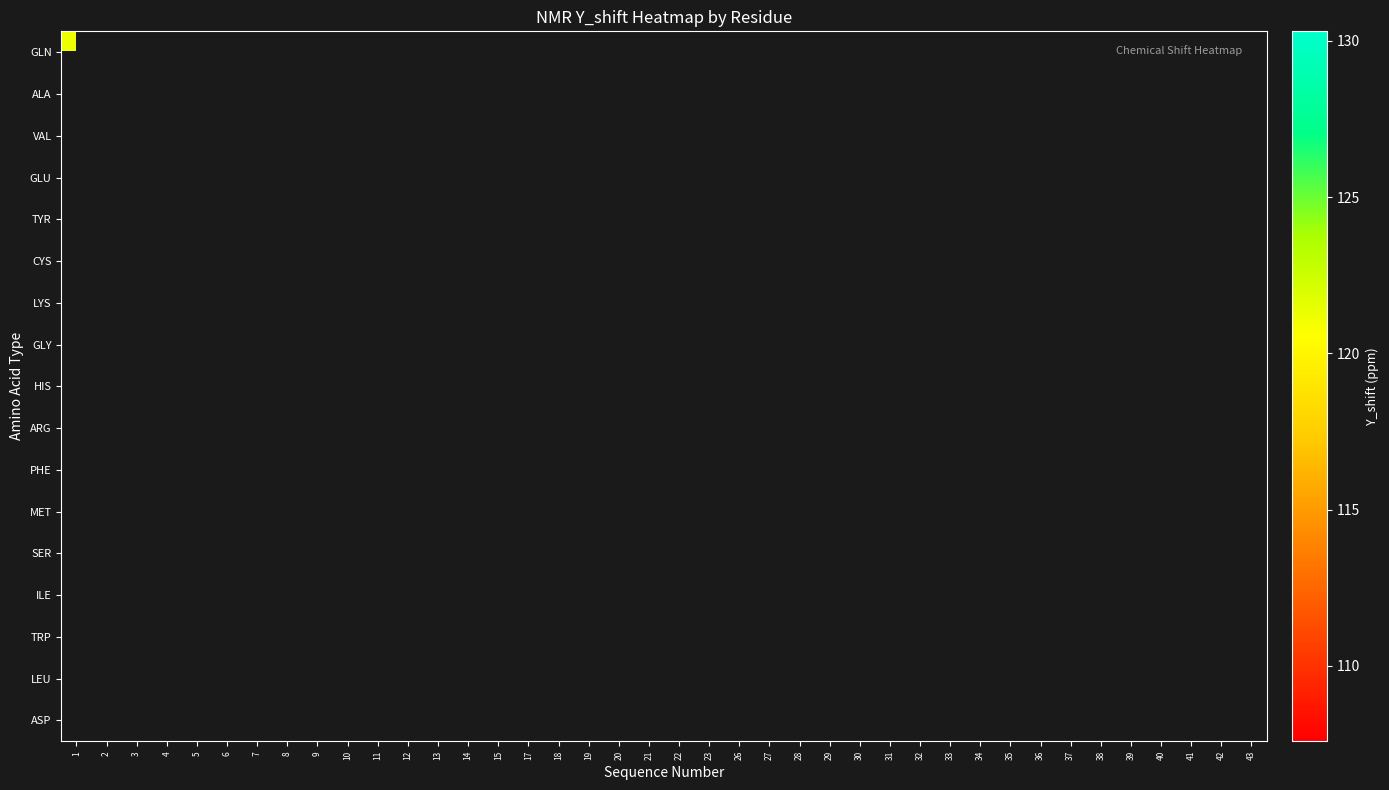

Which has a higher value, 18 or 15?

15